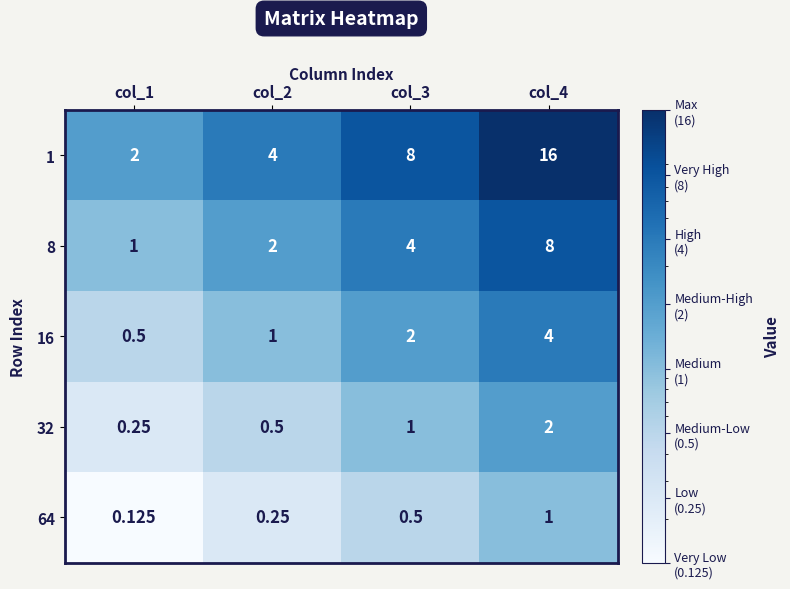

At col_1, list the series in order from smallest to largest.

64, 32, 16, 8, 1